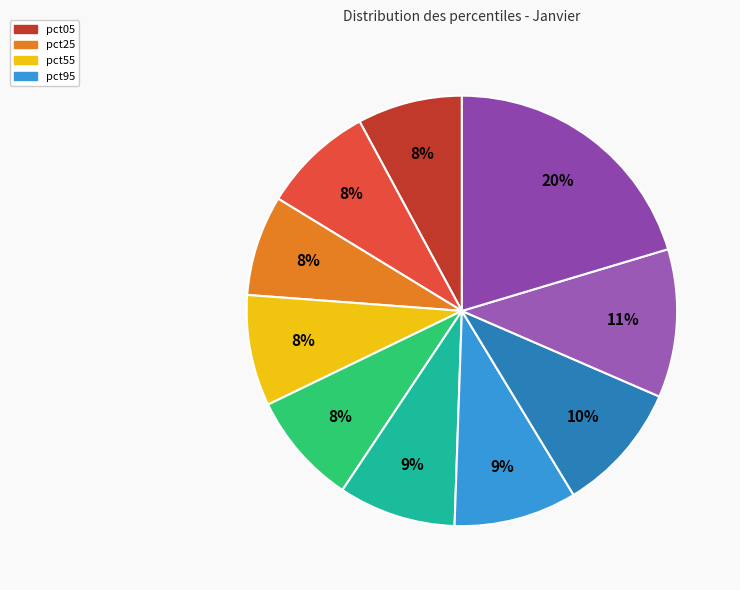

How many segments does this pie chart have?

10